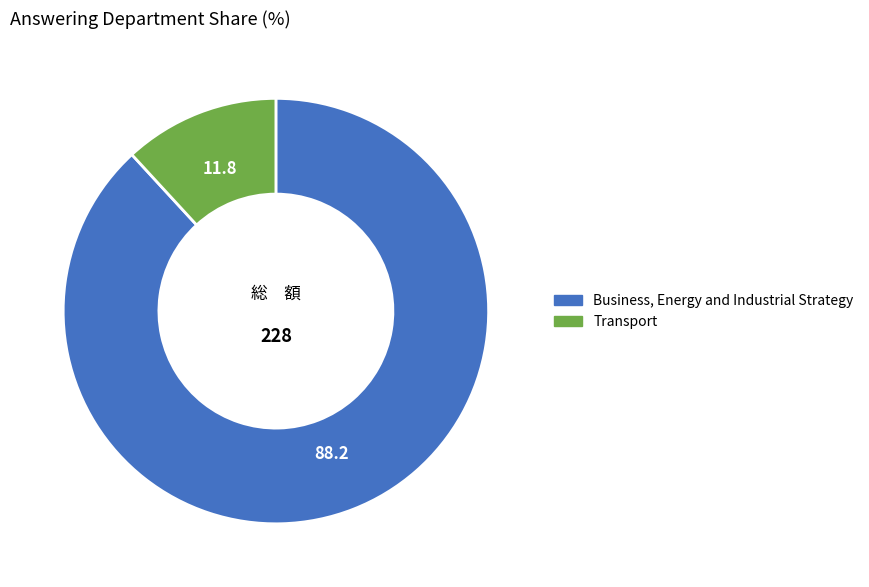

Combined, do Transport and Business, Energy and Industrial Strategy account for over 50%?

Yes